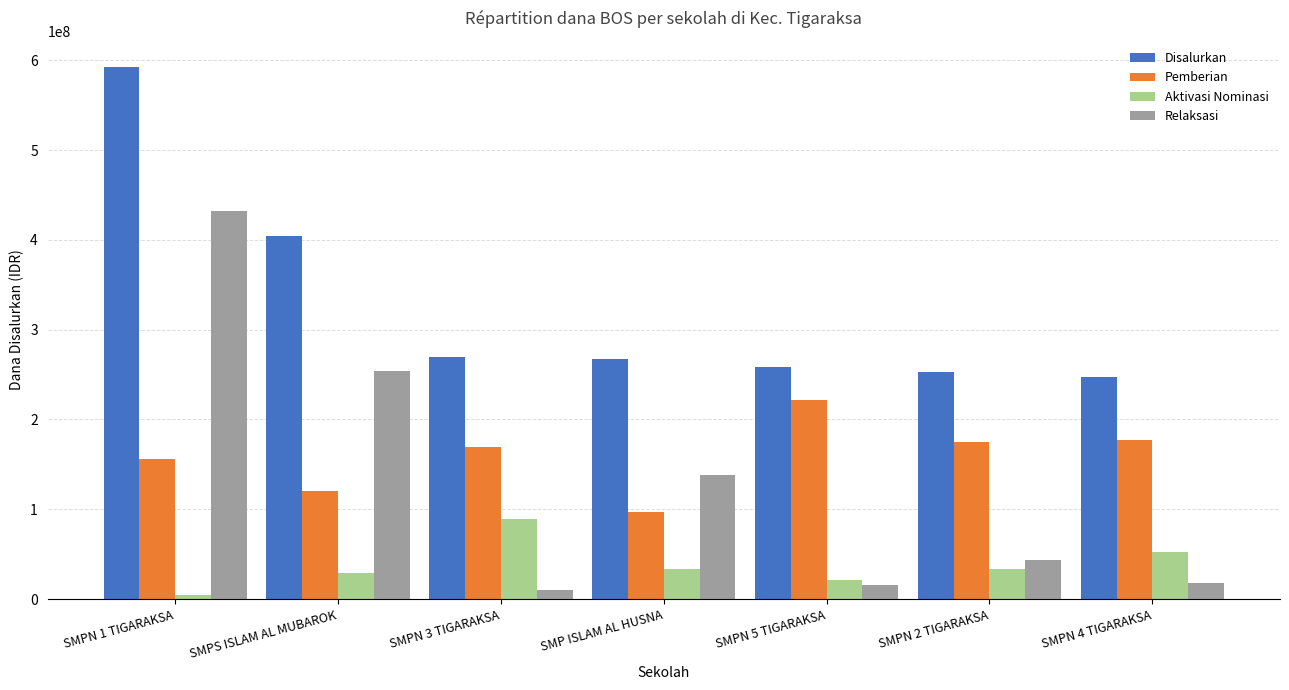

What is the sum of all Aktivasi Nominasi values?

263250000